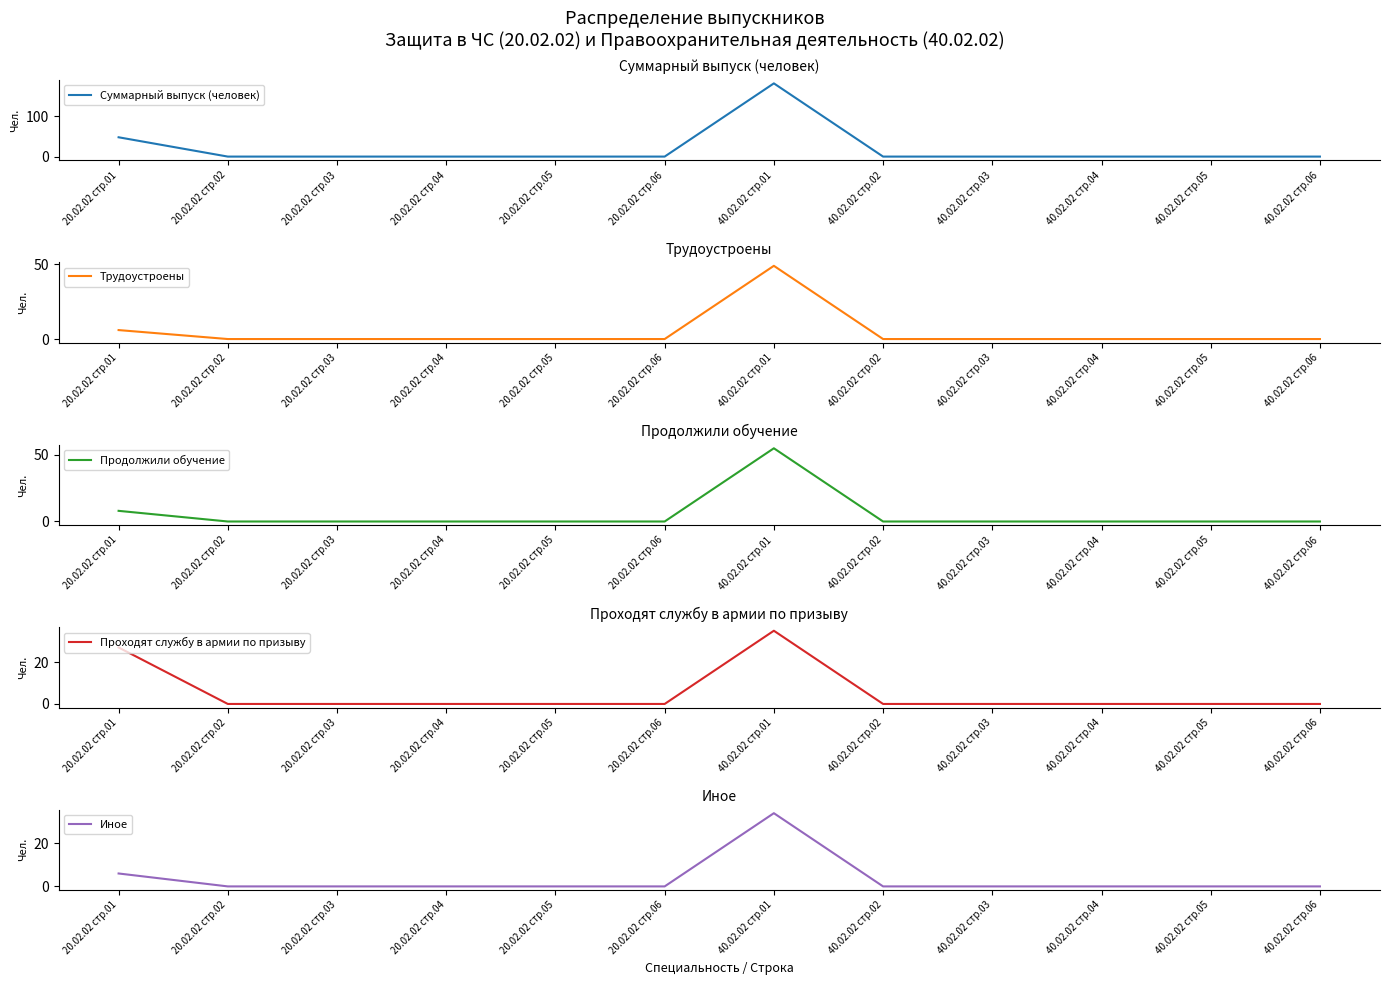

True or false: Трудоустроены and Иное cross at least once.

False